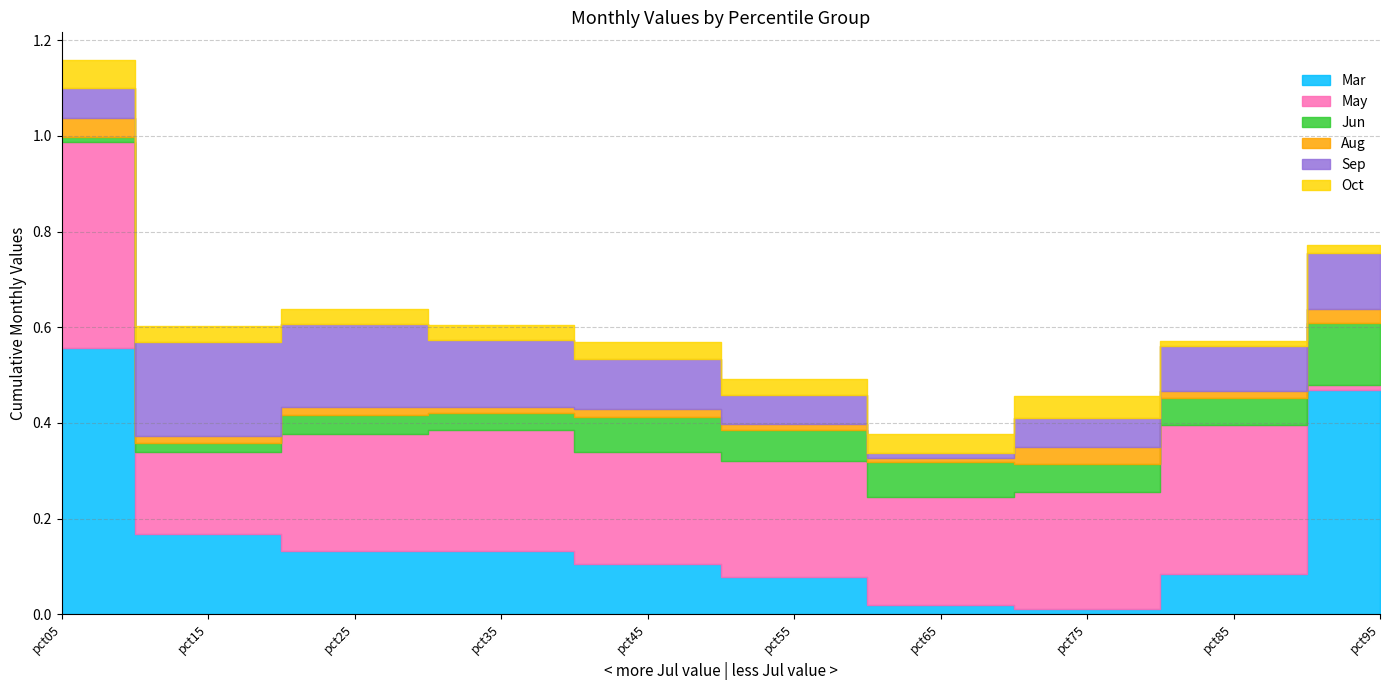

Count the number of categories in the chart.

10